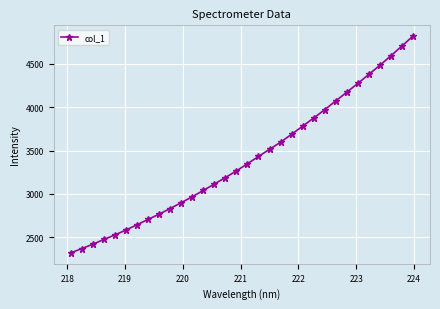

What is the difference between the maximum and second lowest values?

2445.6